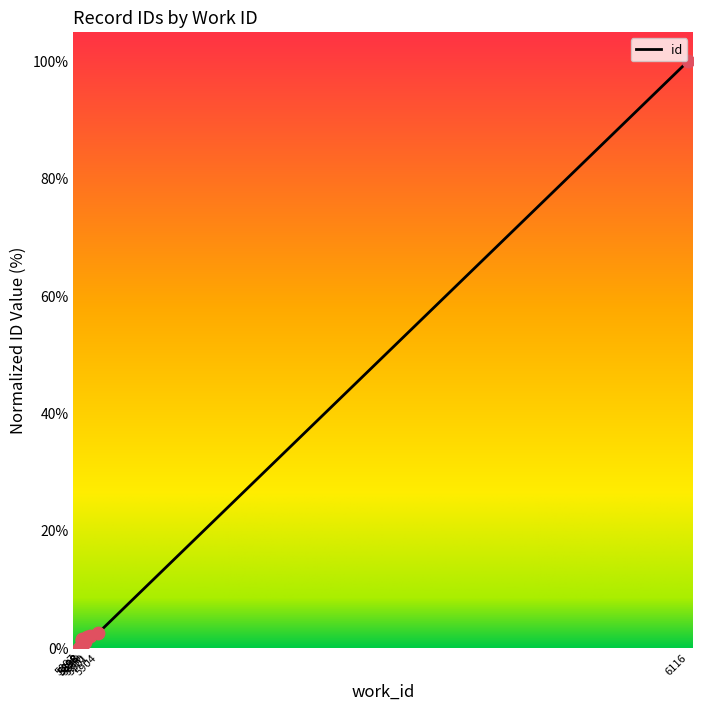

What is the change in value from 5899 to 5898?

+0.4